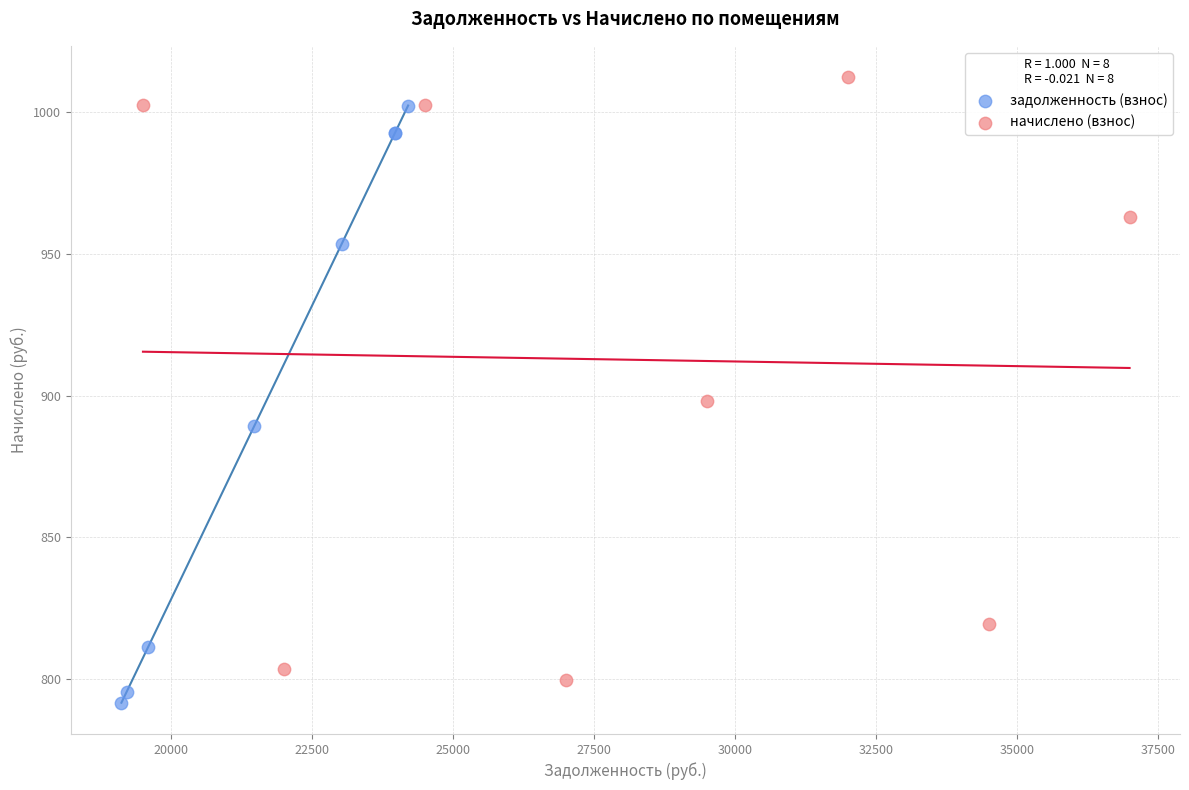

Which series has the largest Y range (max minus min)?

начислено (взнос)